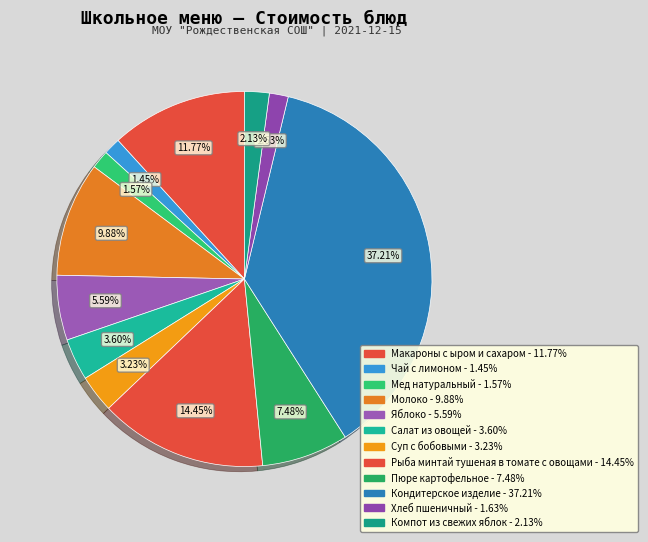

Which category has the biggest portion of the pie?

Кондитерское изделие